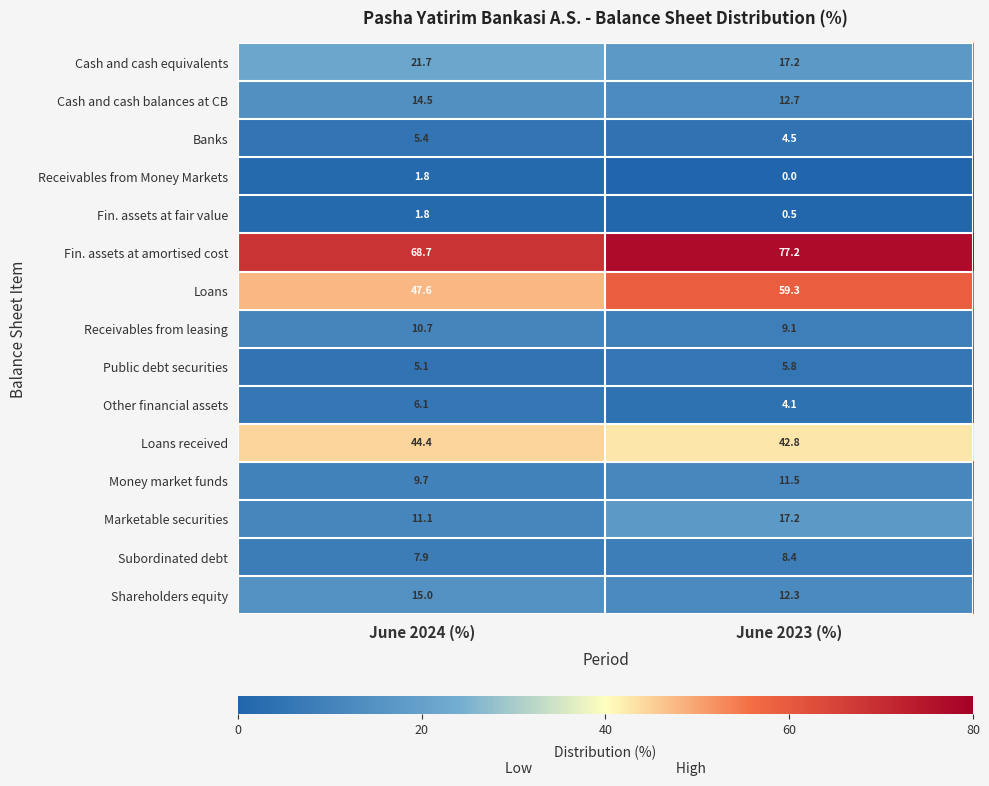

What is the difference between the Other financial assets values at June 2023 (%) and June 2024 (%)?

2.0